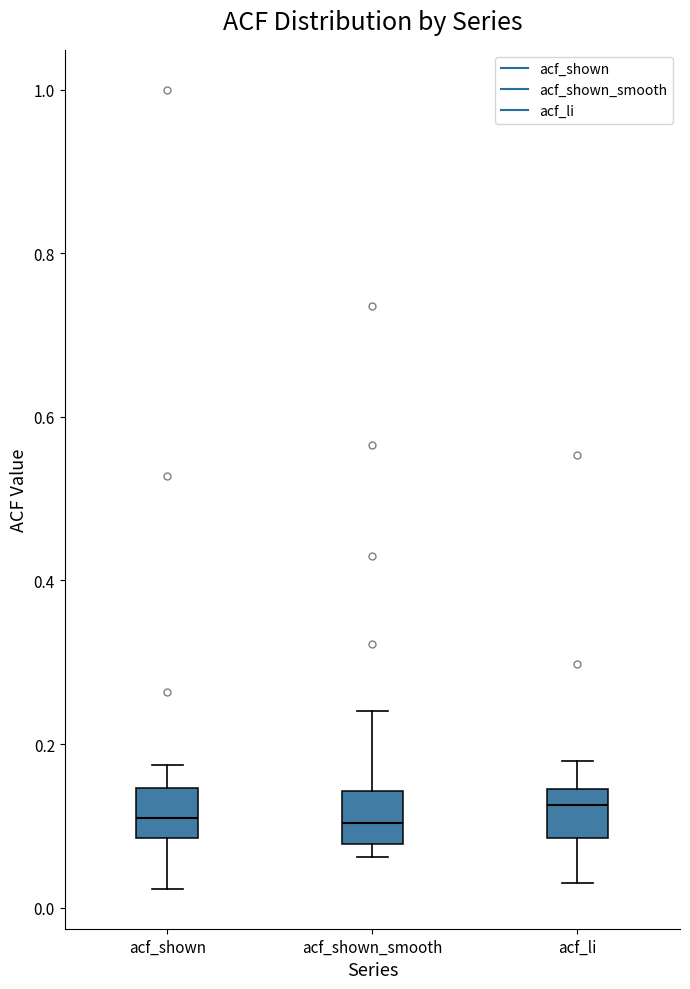

Reading left to right, read every box against the y-axis: the position of its median line, the range the box covers, and the ends of its whiskers. The values are not printed on the chart, so give them approximately, as read against the axis.

acf_shown: median 0.10, box 0.08 to 0.14, whiskers 0.02 to 0.18
acf_shown_smooth: median 0.10, box 0.08 to 0.14, whiskers 0.06 to 0.24
acf_li: median 0.12, box 0.08 to 0.14, whiskers 0.04 to 0.18